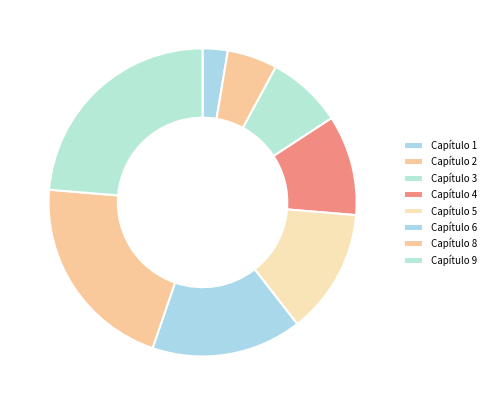

Is there any slice that represents more than half of the pie?

No